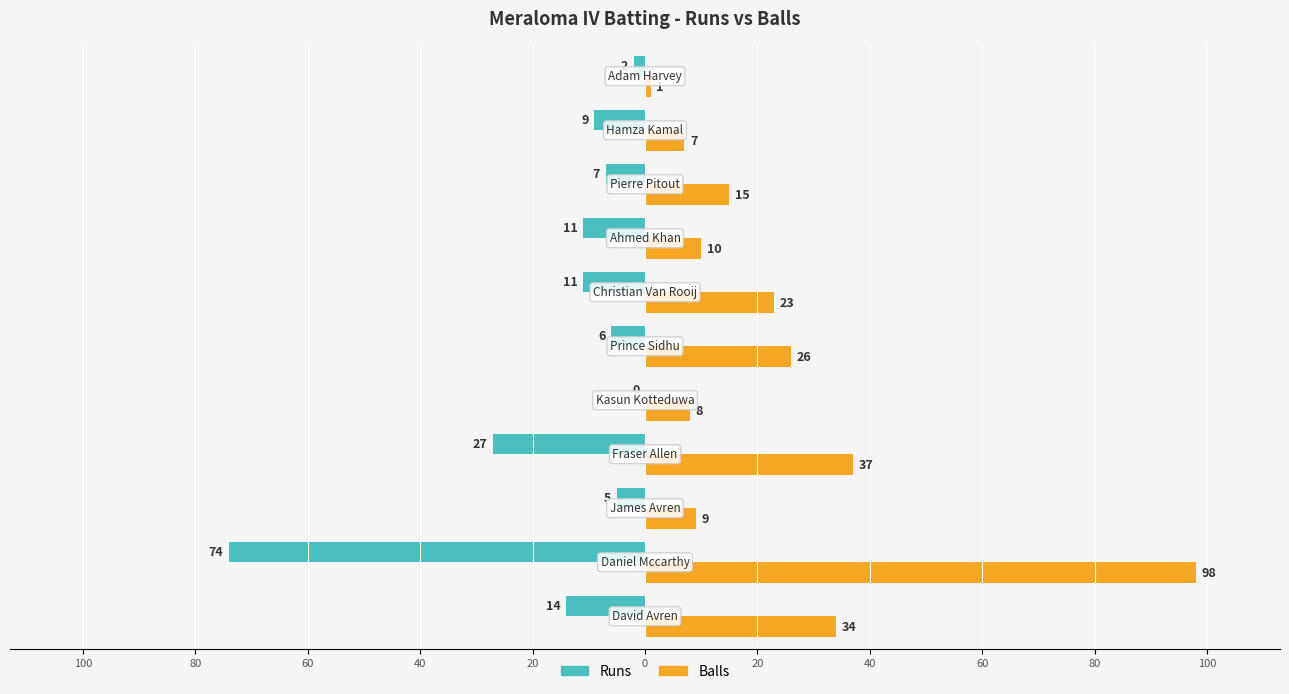

What are all the series names shown in the legend?

Runs, Balls